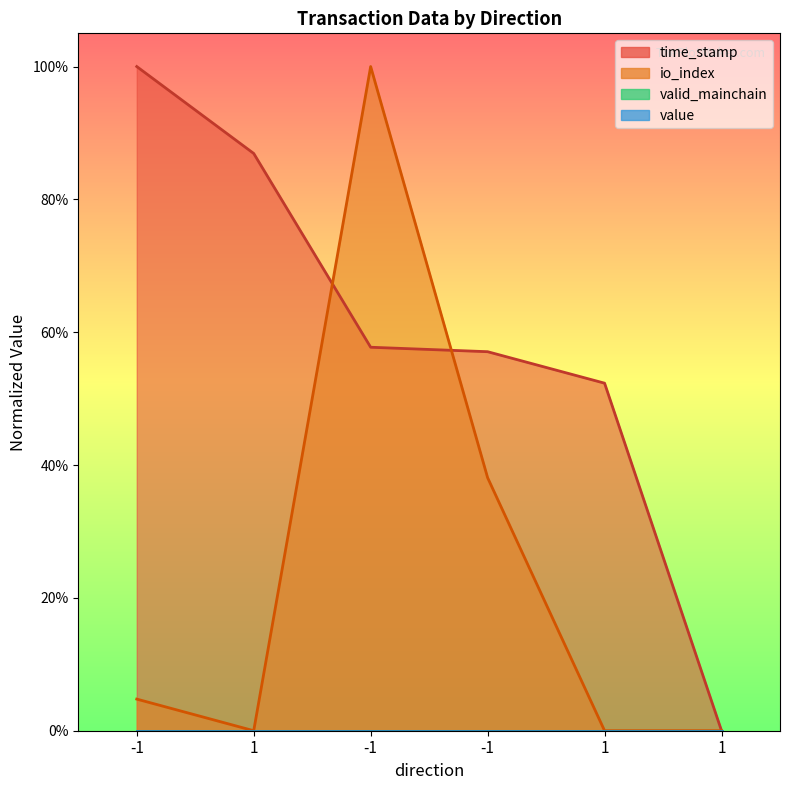

How many series are shown in this chart?

4